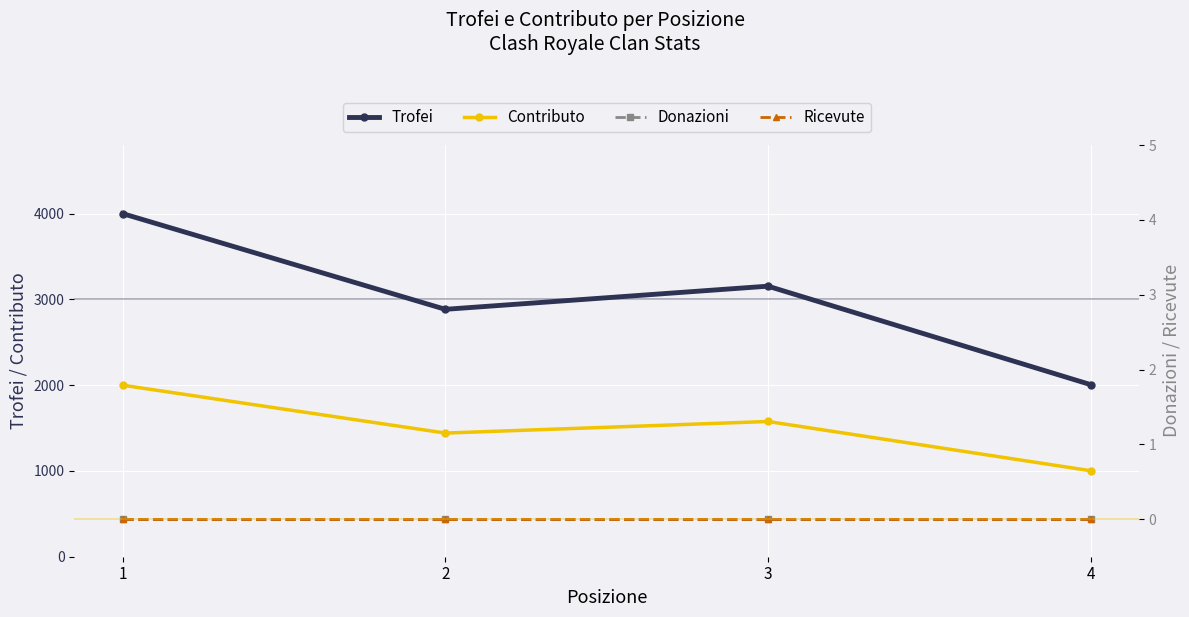

How many data points in Trofei are above 3155?

1